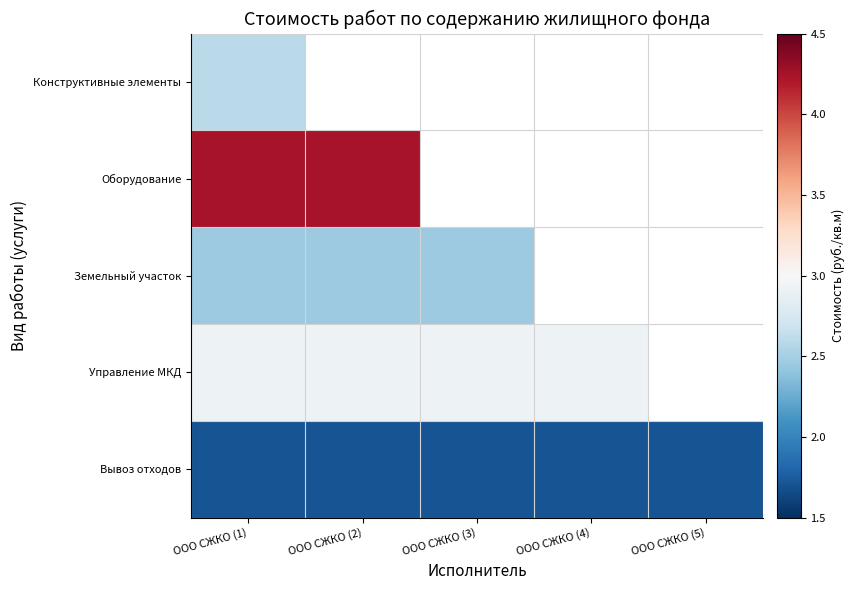

At which label does Управление МКД reach its minimum?

ООО СЖКО (1)